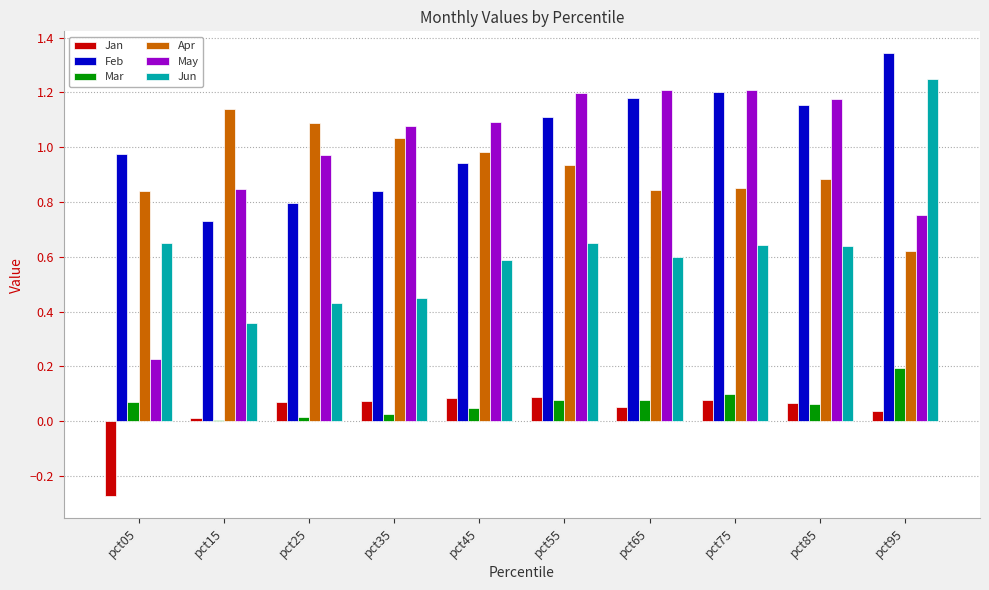

What is the sum of the May values at pct85 and pct75?

2.4